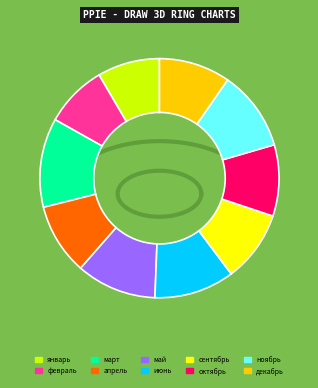

The март slice represents 2% of the pie. True or false?

False